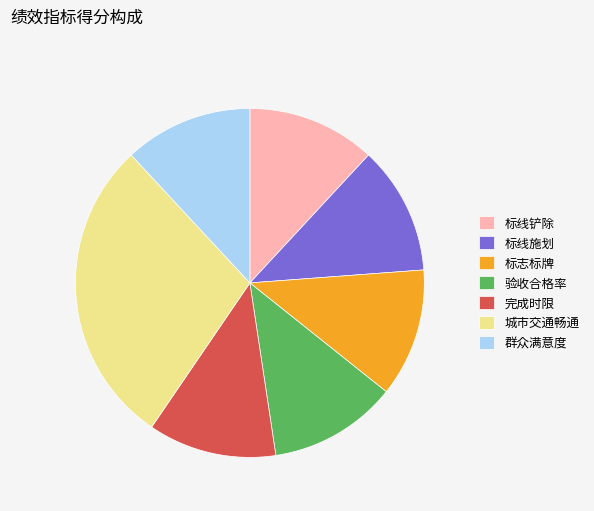

Combined, do 完成时限 and 标线铲除 account for over 50%?

No